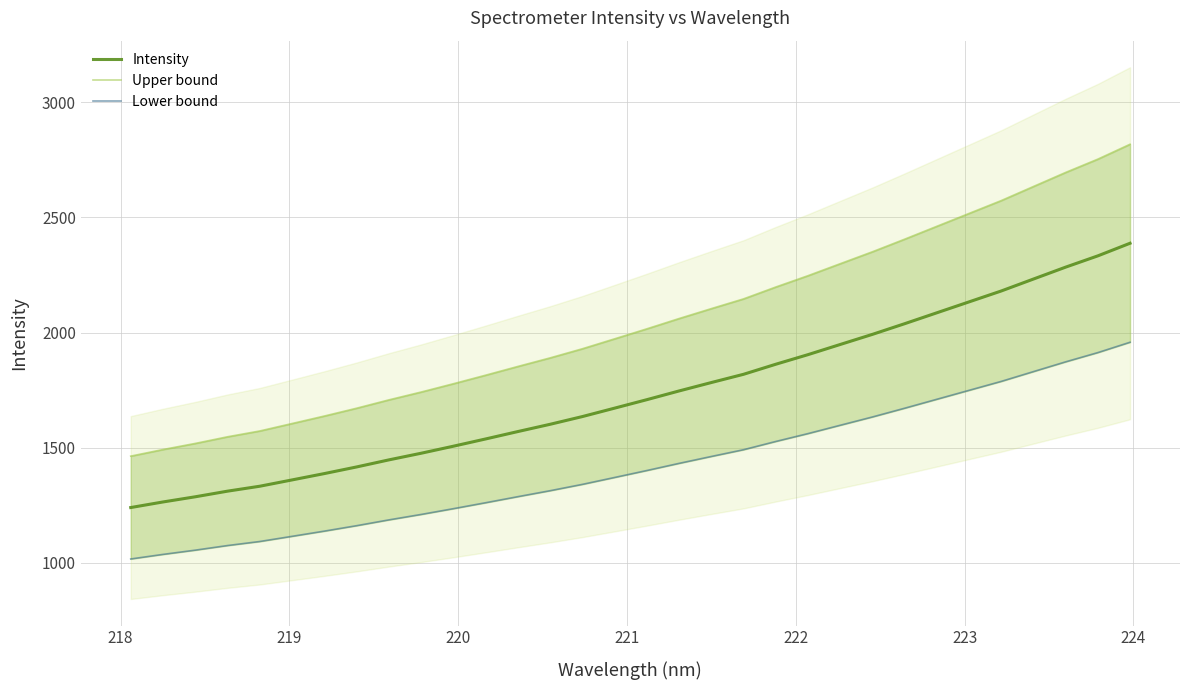

Is it true that Lower bound equals 1462.0 at 217?

False